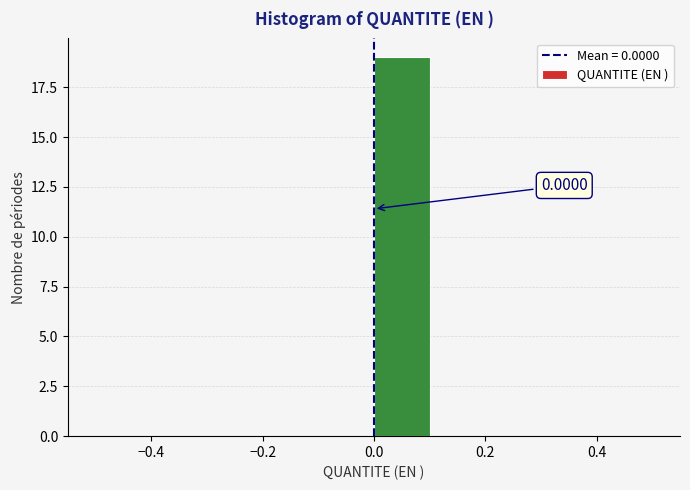

Over which range of the x-axis is the bar tallest?

0.0 to 0.1